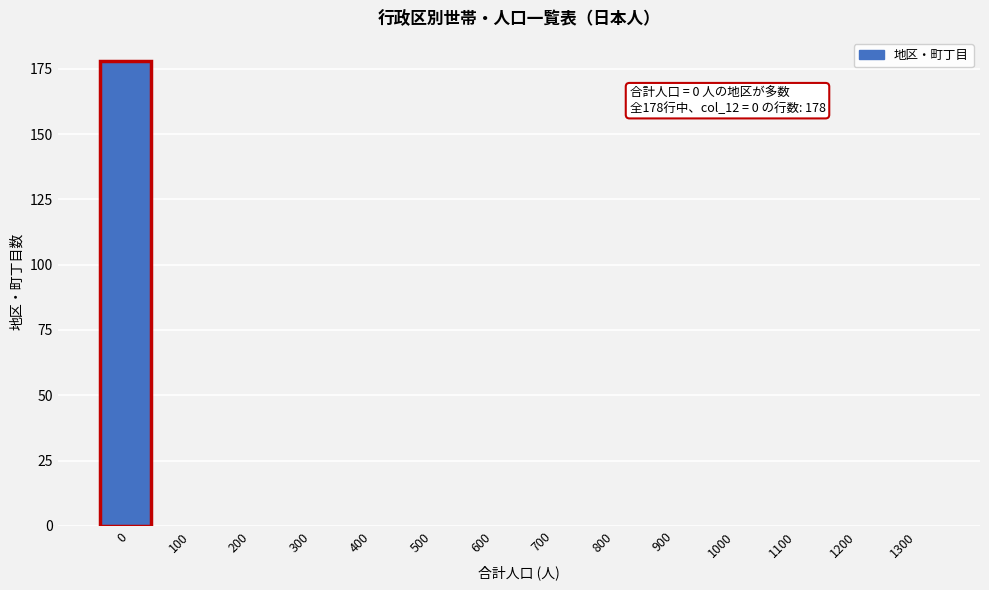

Reading left to right, list all the values displayed in this chart.

0=178	100=0	200=0	300=0	400=0	500=0	600=0	700=0	800=0	900=0	1000=0	1100=0	1200=0	1300=0